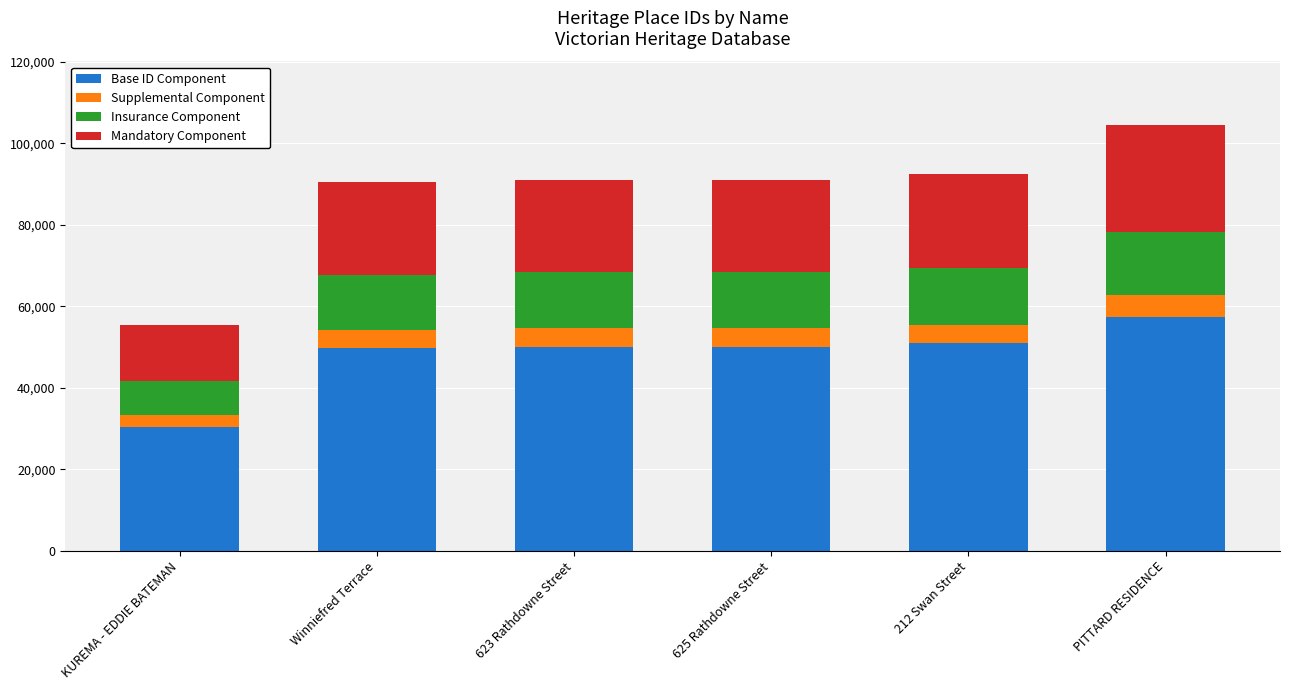

How many categories are shown in the chart?

6